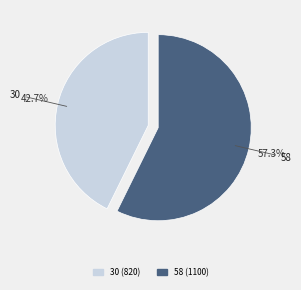

Which category has the smallest portion of the pie?

30